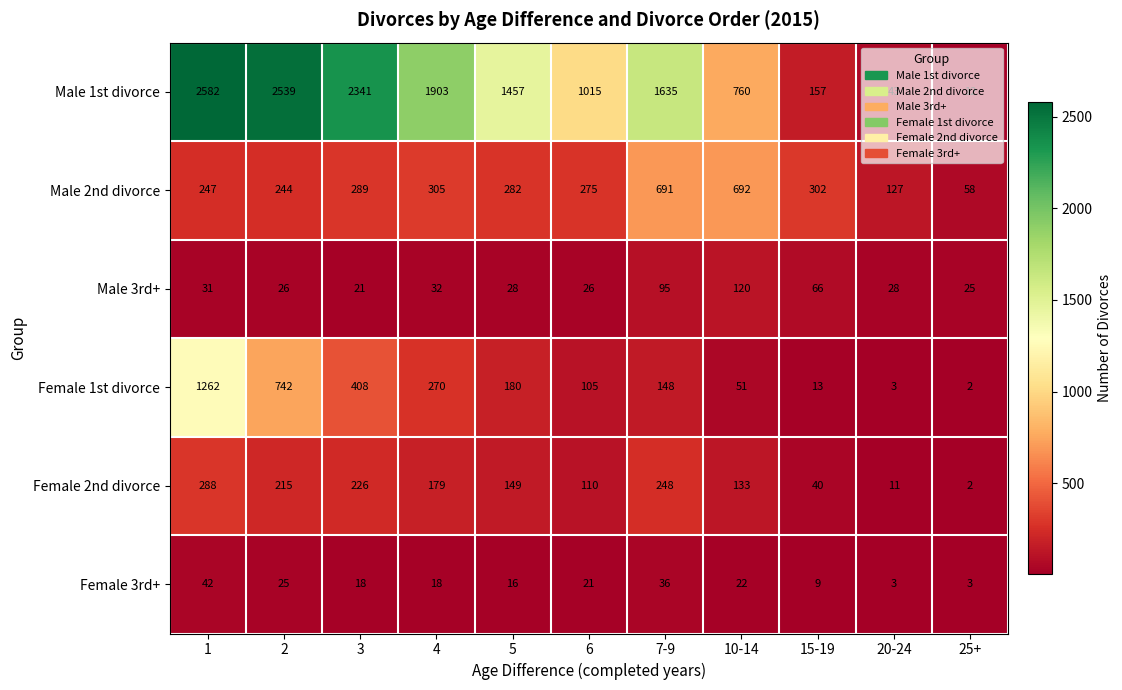

What is the total value across all series at 15-19?

587